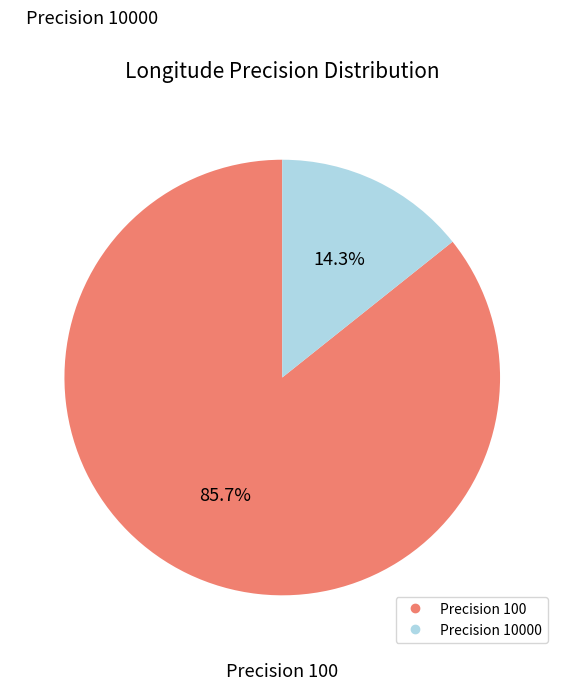

Count the number of slices in the pie.

2